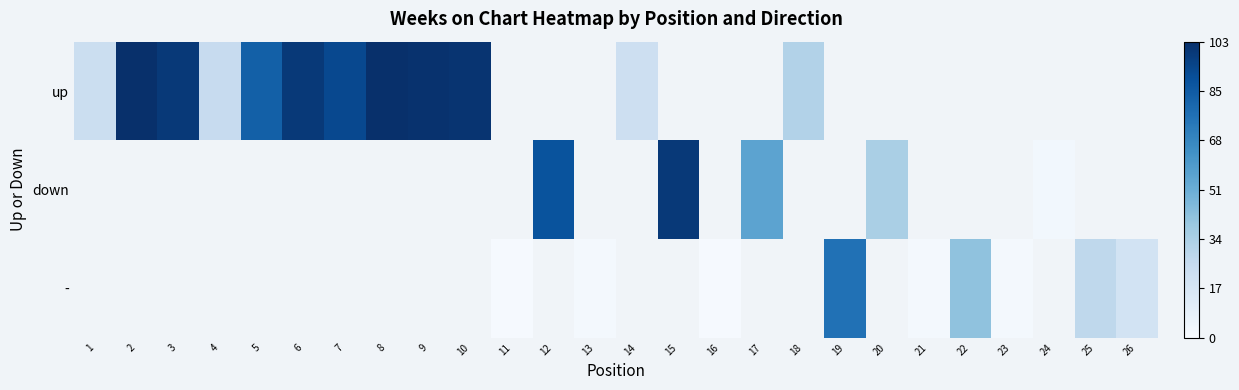

How many categories are shown in the chart?

26